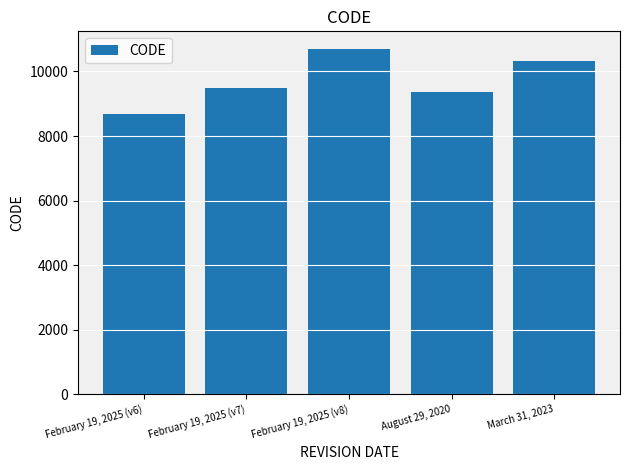

At which category does the chart reach its minimum across all series?

February 19, 2025 (v6)